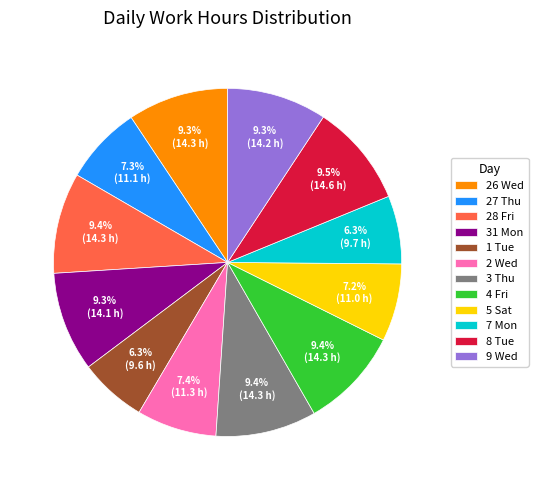

True or false: 7 Mon accounts for 1% of the total.

False